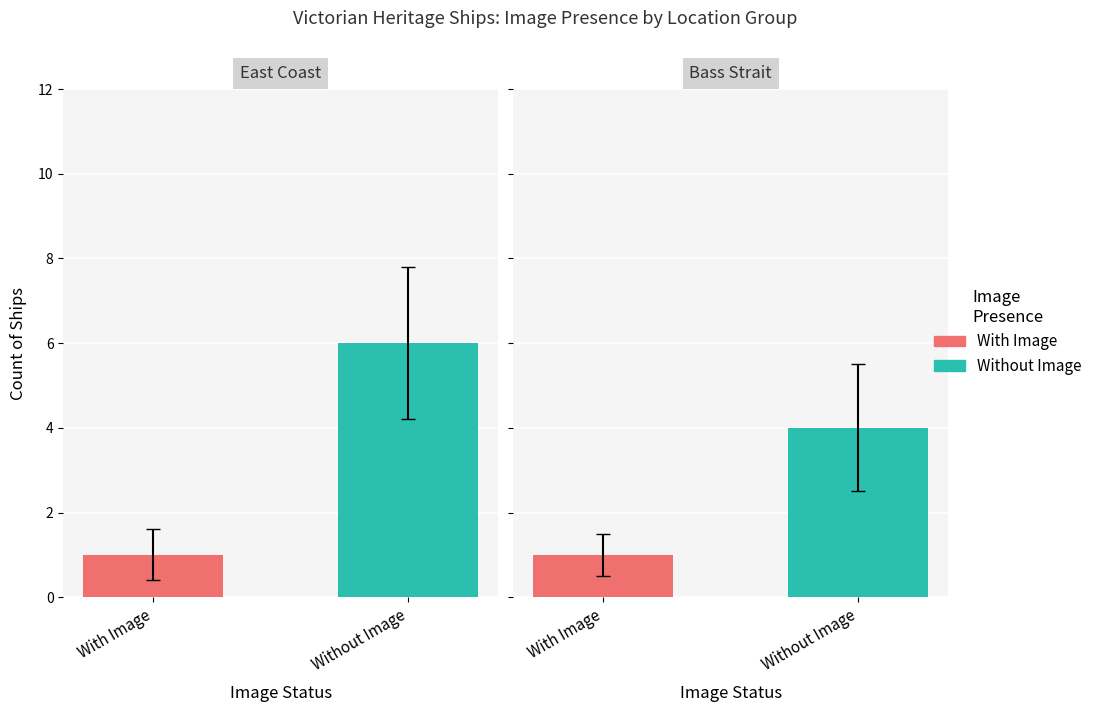

The Without Image series shows 6 at 0. True or false?

False